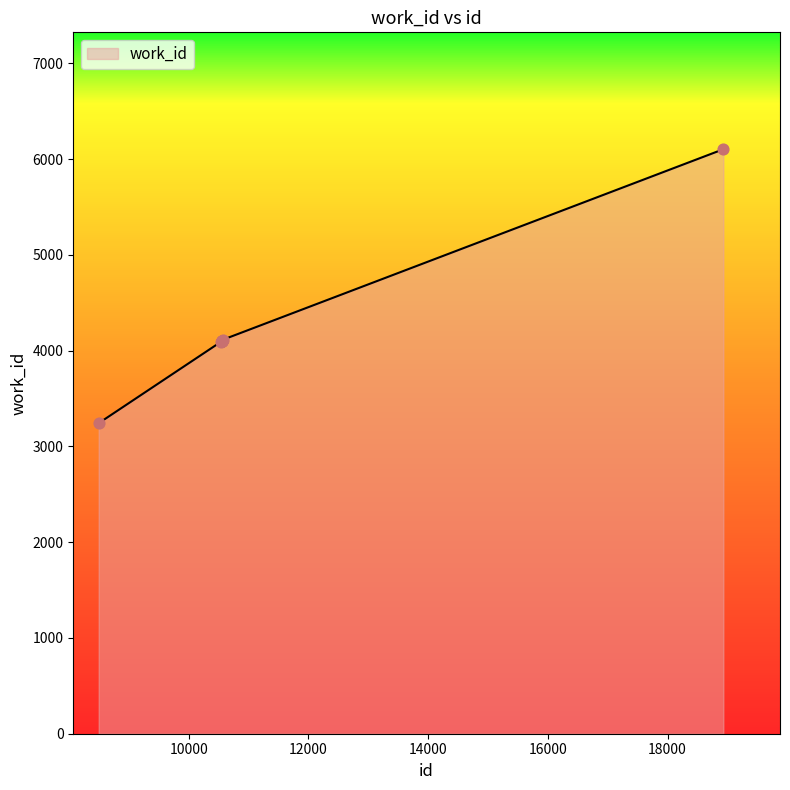

What is the greatest value displayed?

6102